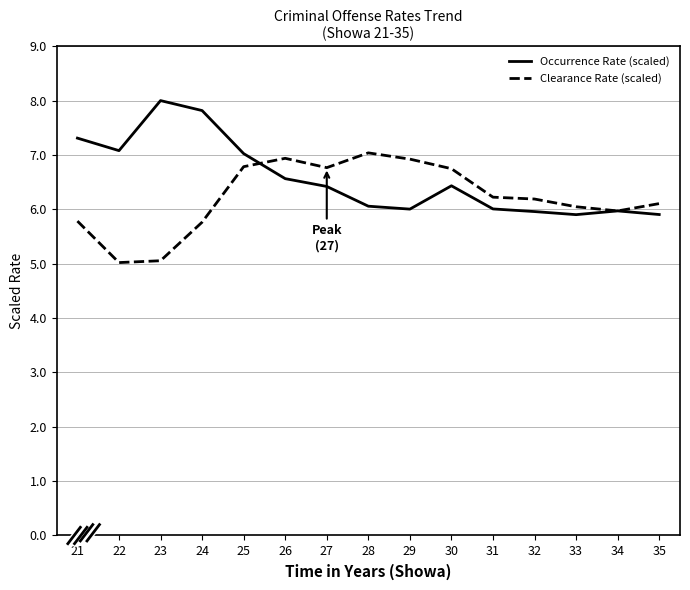

What value does the Occurrence Rate (scaled) series have at 31?

6.0